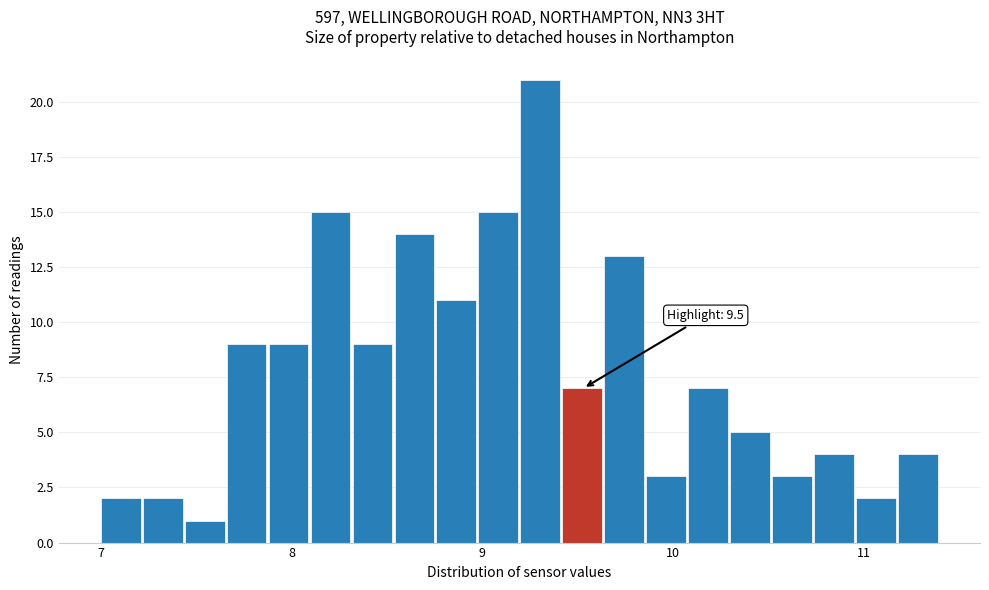

Read against the x-axis, roughly where is the centre of the tallest bar?

9.3